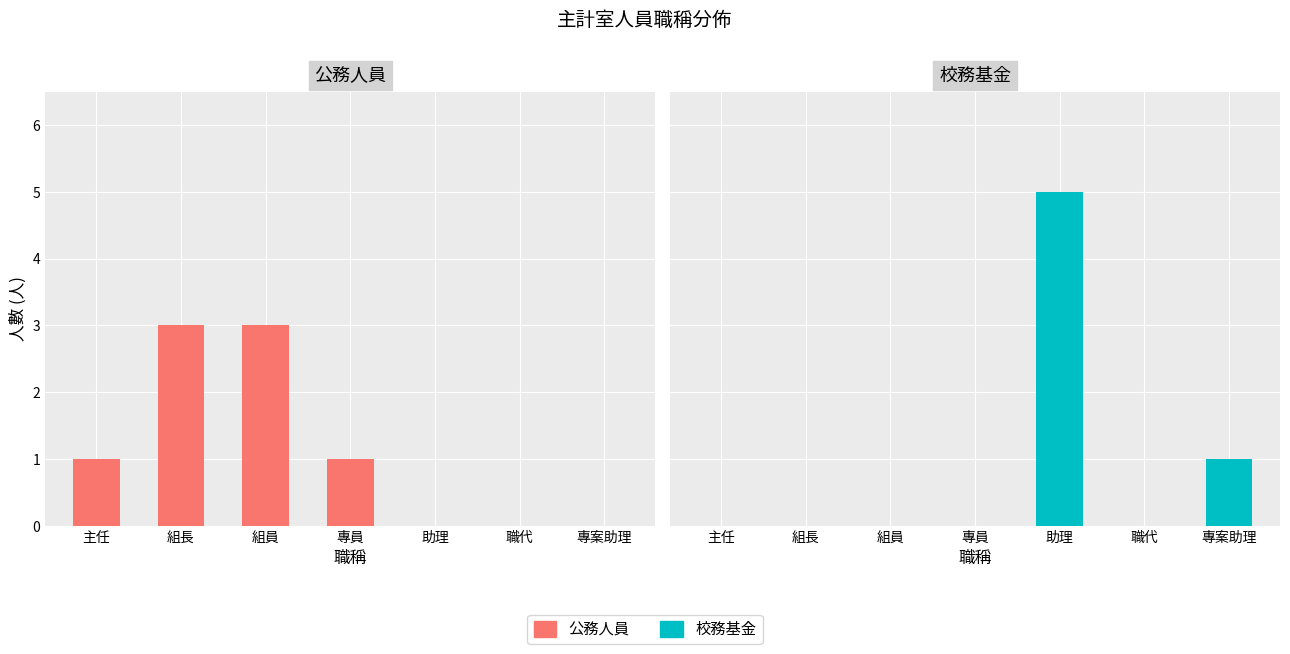

Rank the series at 職代 from lowest to highest value.

公務人員, 校務基金